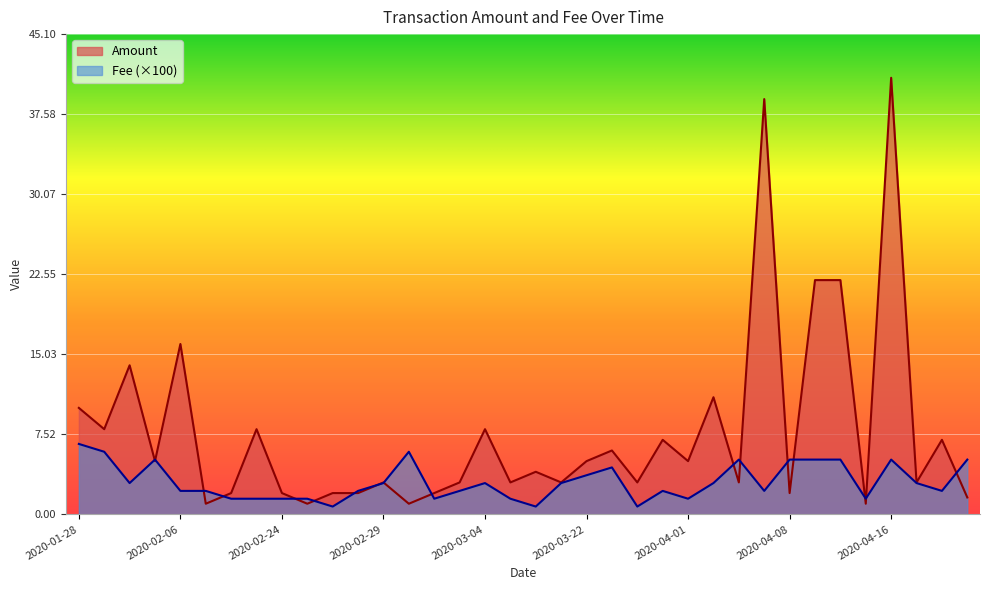

Between which two adjacent categories do Fee and Amount first intersect?

2020-02-02 and 2020-02-05